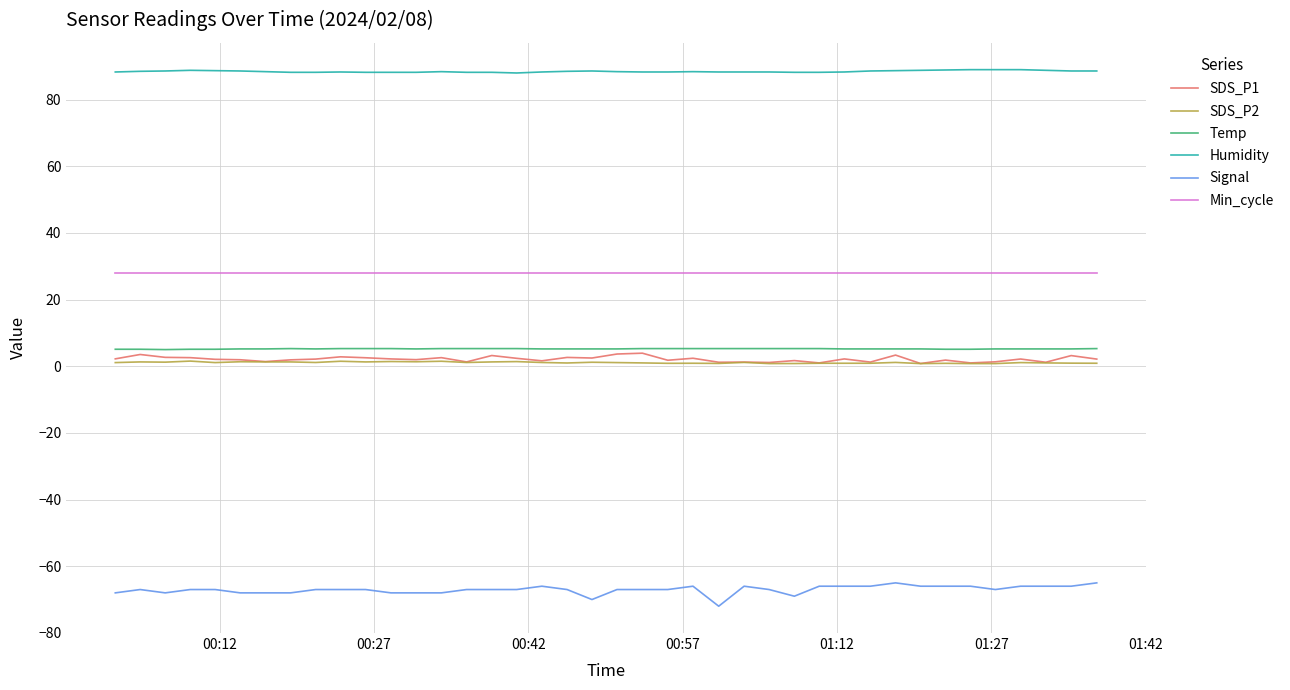

True or false: Humidity and SDS_P1 cross at least once.

False